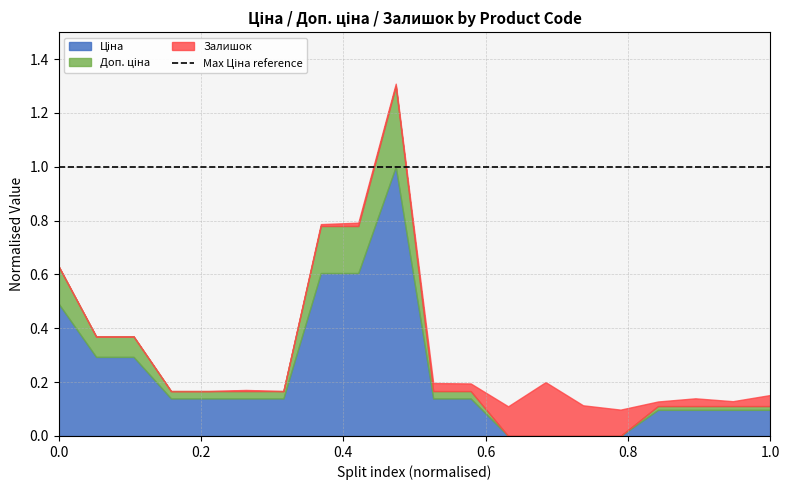

Which series has the widest spread of values?

Ціна